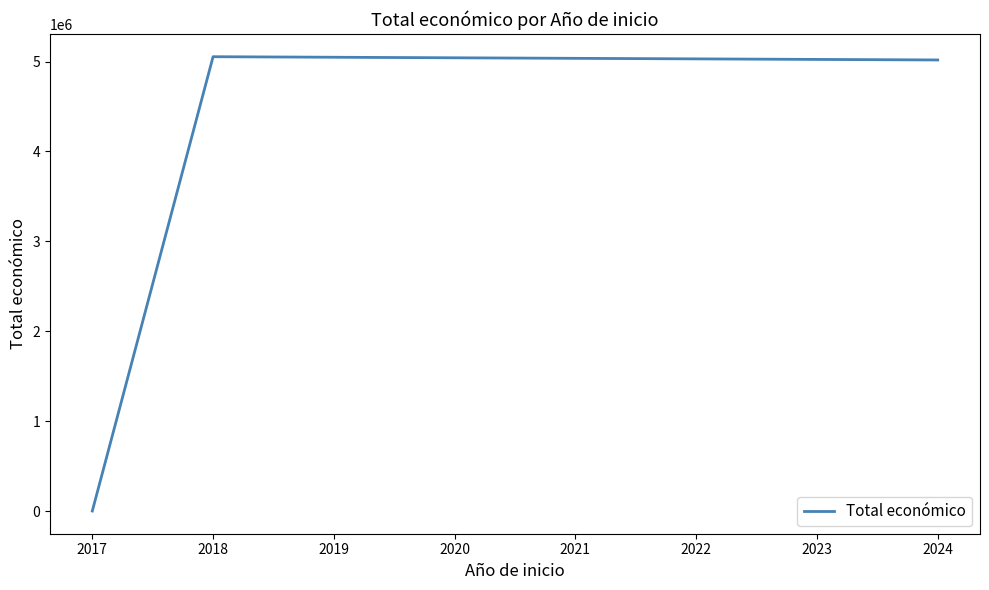

How many positive values are there?

2